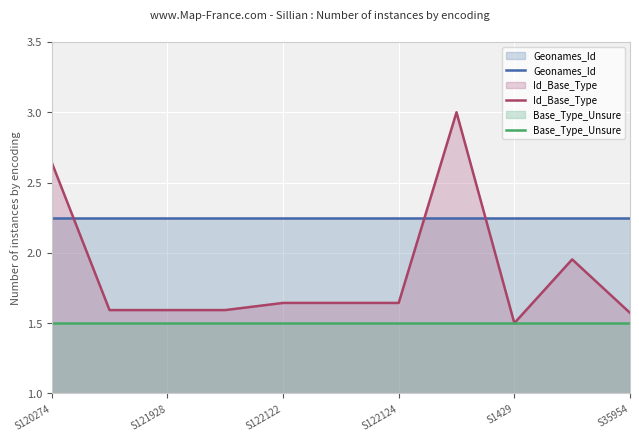

Is it true that Id_Base_Type equals 2.1 at S122124?

False